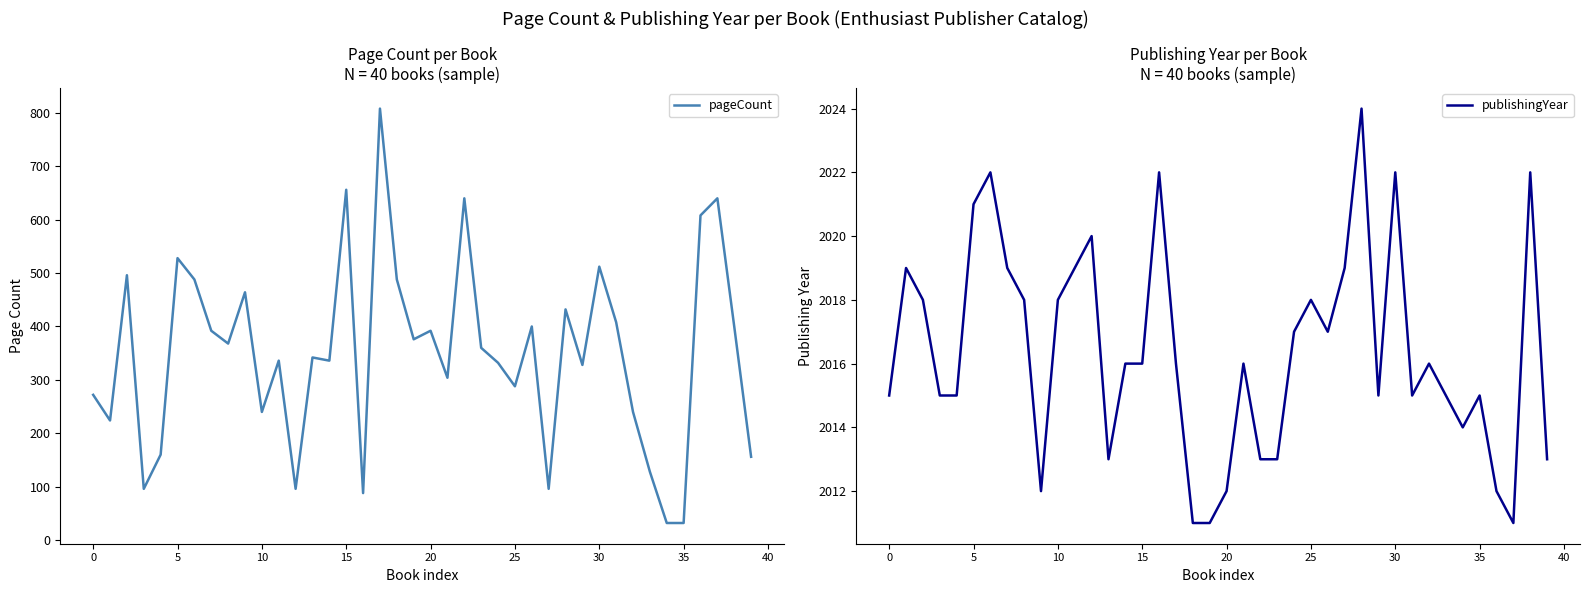

What is the maximum value shown in the chart?

2024